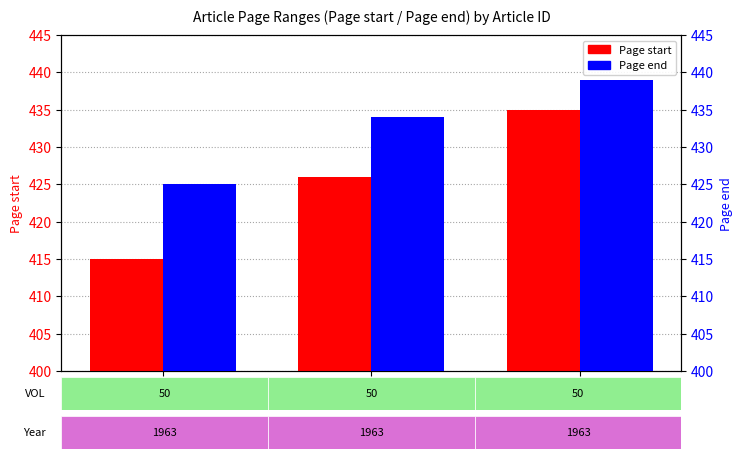

At which label is Page start closest to 425?

42